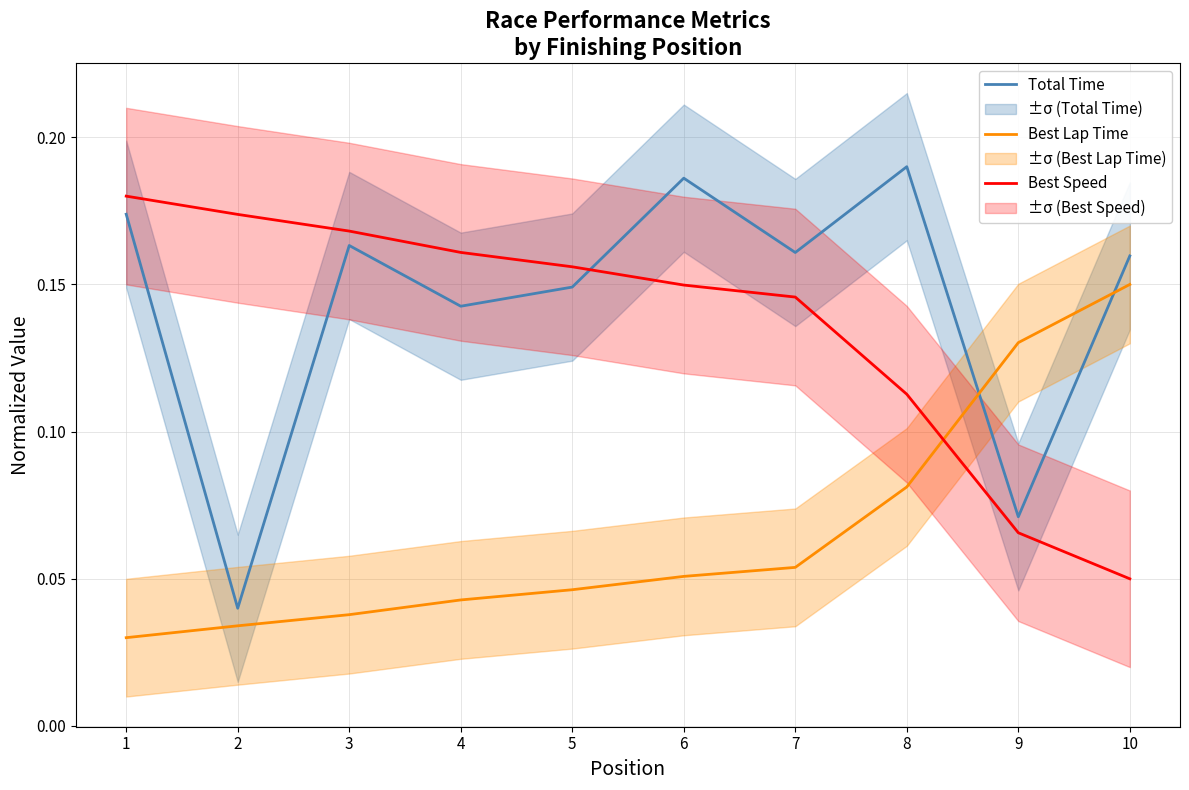

Which series has the largest total across all categories?

Total Time